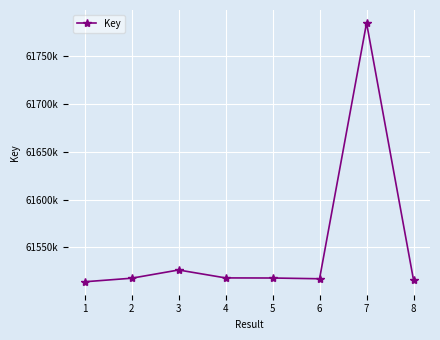

Between 7 and 6, which is larger?

7